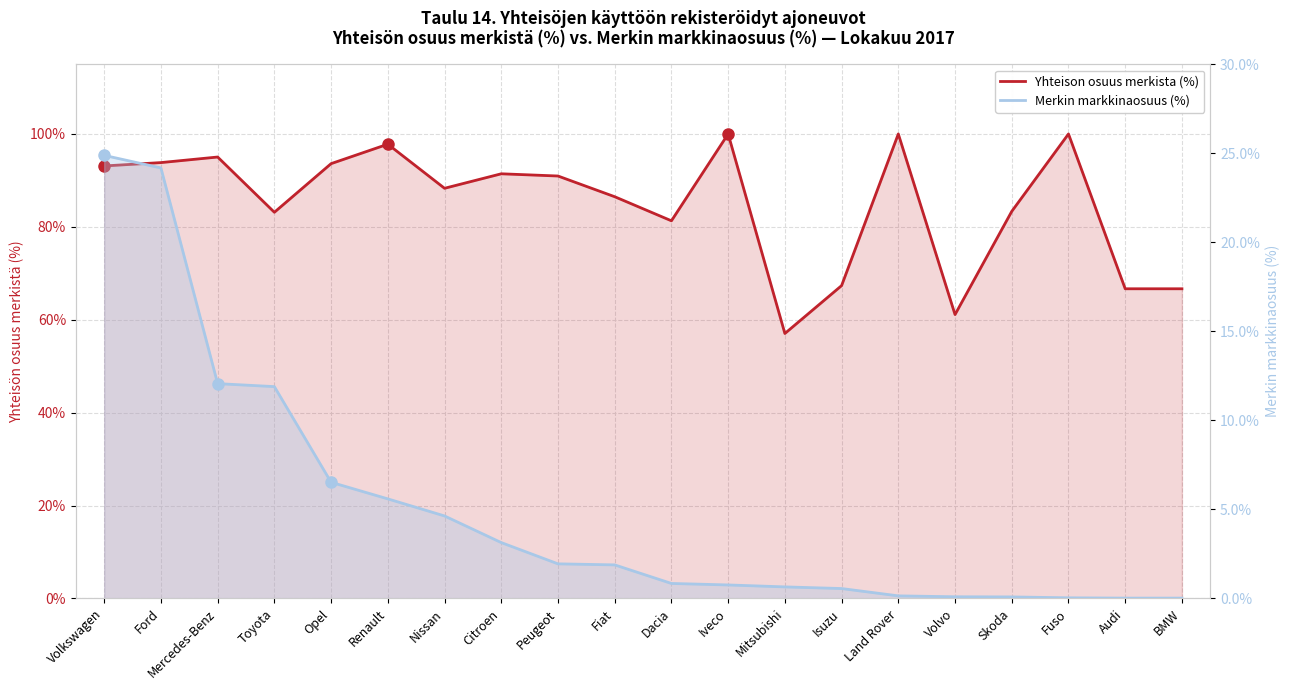

Is the value of Yhteison osuus merkista (%) at Nissan greater than the value of Merkin markkinaosuus (%) at Fiat?

Yes